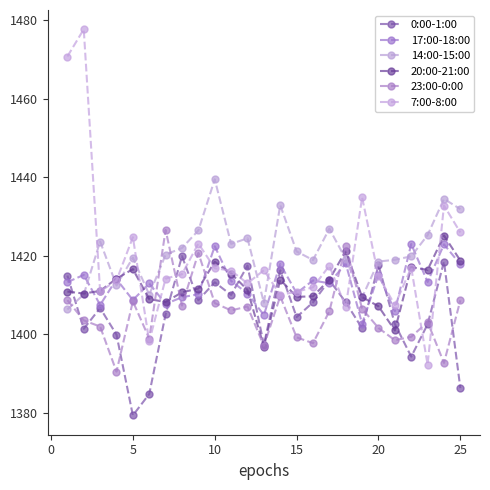

Reading left to right, what are all the values shown in this chart?

0:00-1:00: 1415.0	1401.4	1406.7	1400.0	1379.4	1384.8	1405.2	1419.9	1408.7	1413.3	1410.1	1417.5	1397.4	1416.3	1404.4	1408.2	1413.8	1408.2	1401.6	1417.7	1402.7	1394.3	1402.6	1418.6	1386.3
17:00-18:00: 1413.3	1415.2	1407.5	1414.1	1408.8	1413.0	1407.8	1409.5	1410.3	1422.5	1413.6	1410.4	1405.0	1417.9	1410.5	1413.8	1413.0	1418.1	1402.7	1415.3	1406.0	1423.0	1413.4	1423.0	1417.9
14:00-15:00: 1406.4	1410.2	1423.7	1412.5	1419.6	1410.1	1420.3	1422.0	1426.5	1439.5	1423.1	1424.5	1408.1	1433.0	1421.2	1419.0	1426.9	1419.2	1409.5	1418.6	1419.0	1419.9	1425.3	1434.5	1431.9
20:00-21:00: 1410.9	1410.4	1411.1	1414.2	1416.6	1409.0	1408.3	1410.7	1411.7	1418.5	1415.5	1411.3	1396.9	1414.0	1409.6	1409.7	1414.0	1421.3	1409.5	1407.2	1401.0	1417.1	1416.5	1425.2	1418.8
23:00-0:00: 1408.7	1403.6	1402.0	1390.5	1408.4	1399.0	1426.6	1407.3	1420.8	1408.0	1406.1	1407.1	1397.1	1409.7	1399.3	1397.8	1405.9	1422.5	1406.5	1401.7	1398.5	1399.4	1403.2	1392.7	1408.7
7:00-8:00: 1470.8	1477.8	1411.0	1413.8	1424.8	1398.2	1414.2	1415.3	1423.2	1416.9	1416.2	1413.0	1416.4	1410.1	1410.8	1412.0	1417.5	1407.0	1434.9	1414.9	1407.5	1417.0	1392.3	1432.8	1426.0